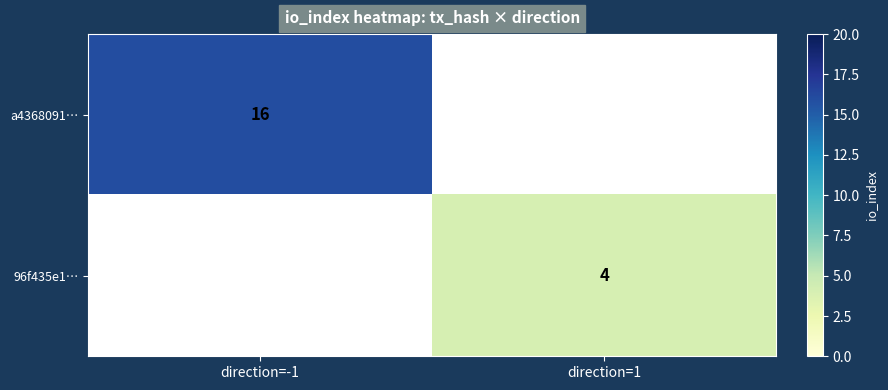

The value of a4368091… at direction=-1 is 24. True or false?

False